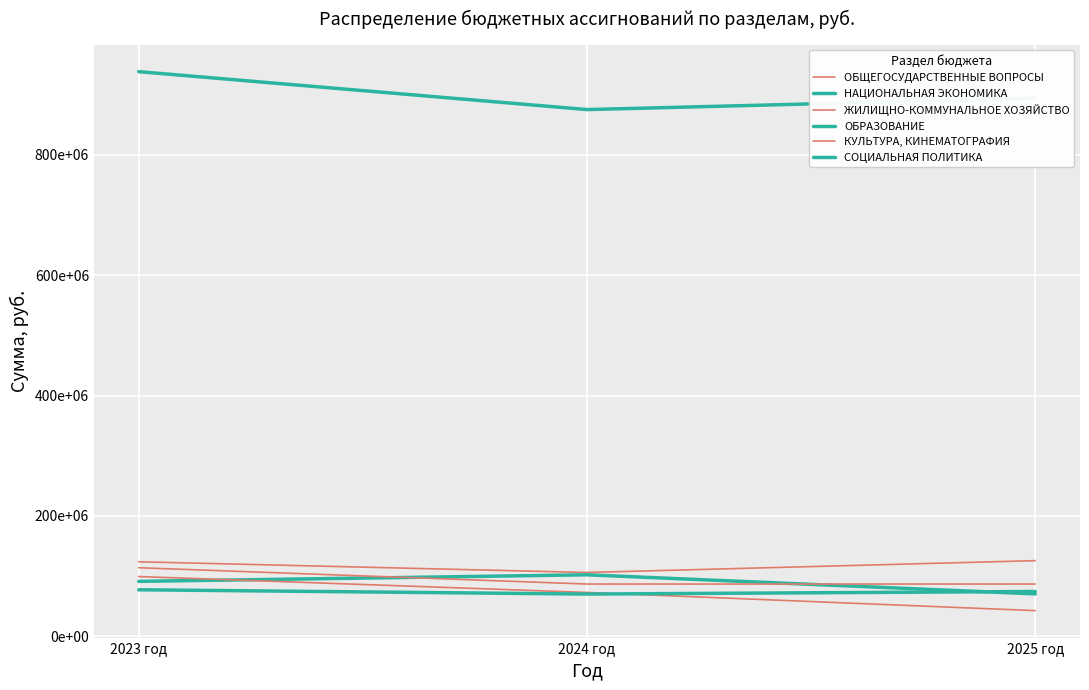

Does the chart have visible grid lines?

Yes